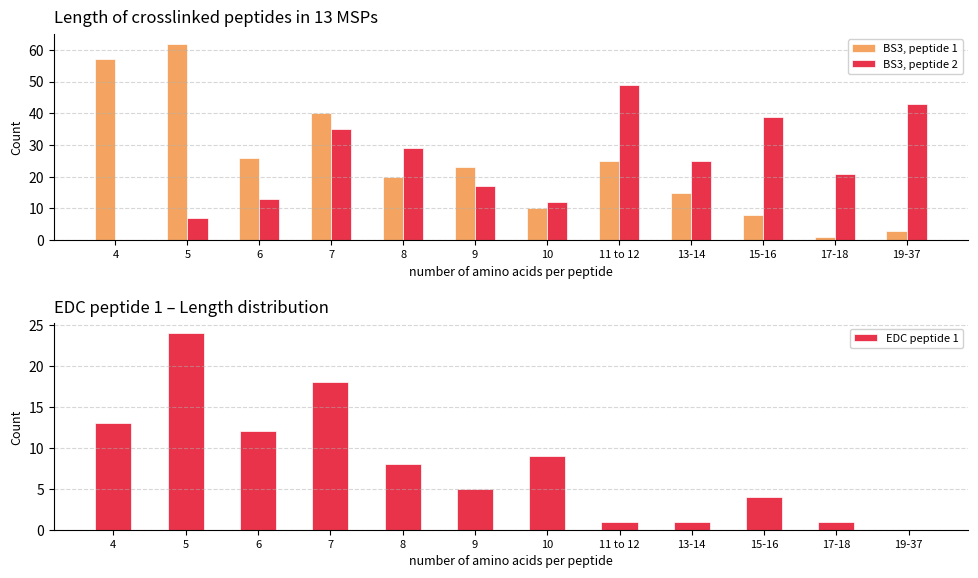

How many data points in BS3, peptide 1 are less than 23?

6